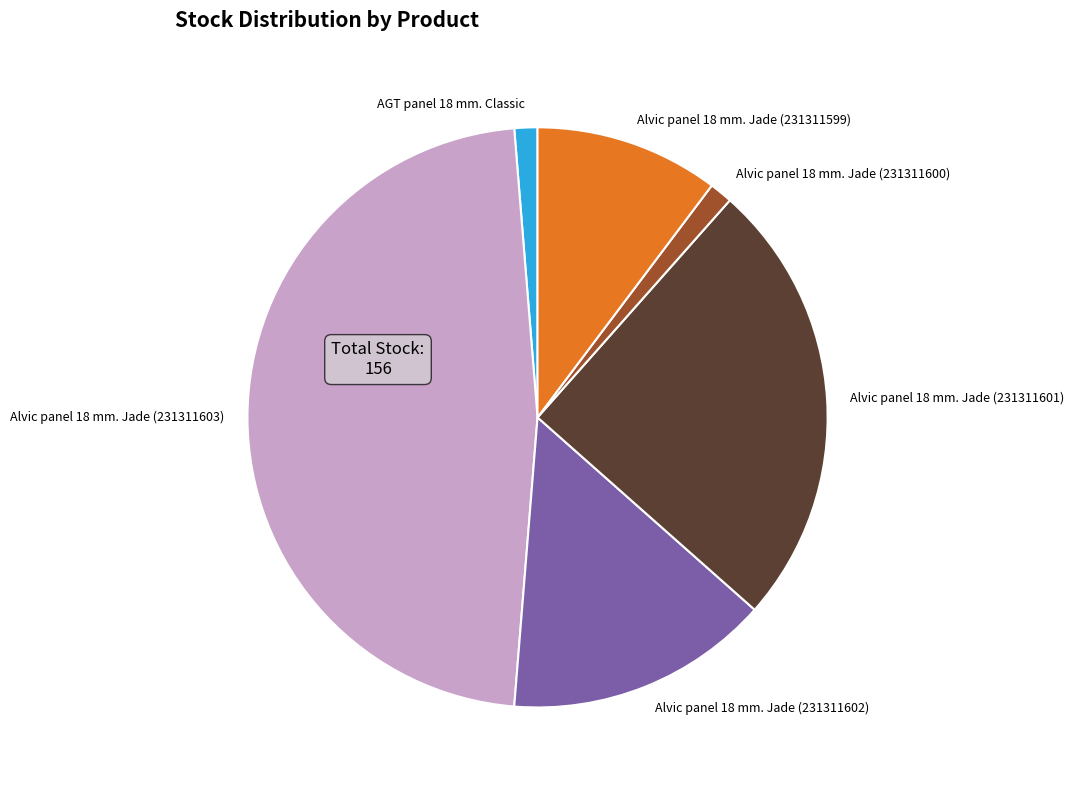

Combined, do Alvic panel 18 mm. Jade (231311601) and Alvic panel 18 mm. Jade (231311603) account for over 50%?

Yes